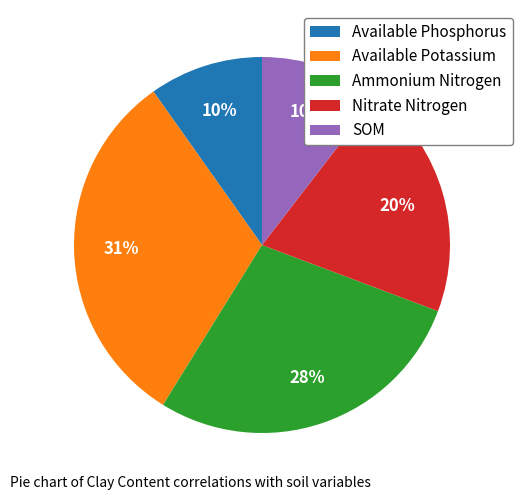

Is it true that Available Potassium is 31% of the pie?

True